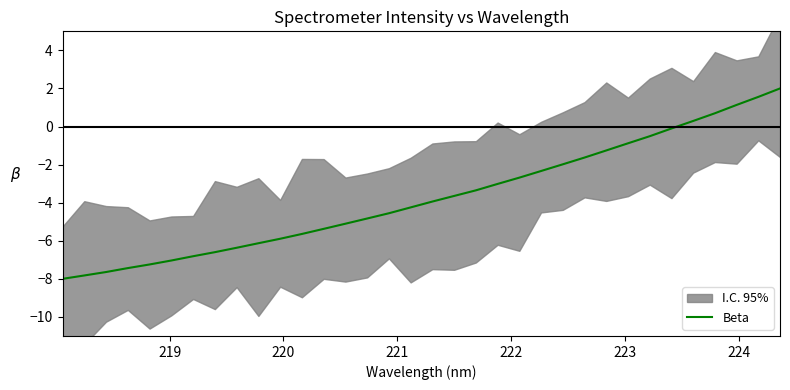

What is the difference between the second highest and minimum values?

9.6